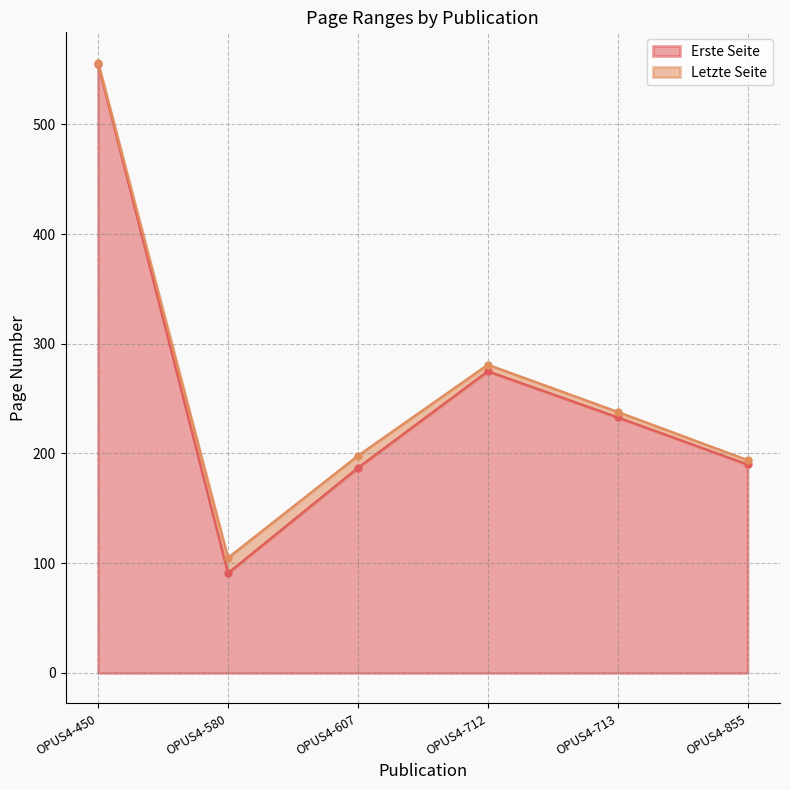

What is the difference between the maximum and minimum values in the Letzte Seite series?

451